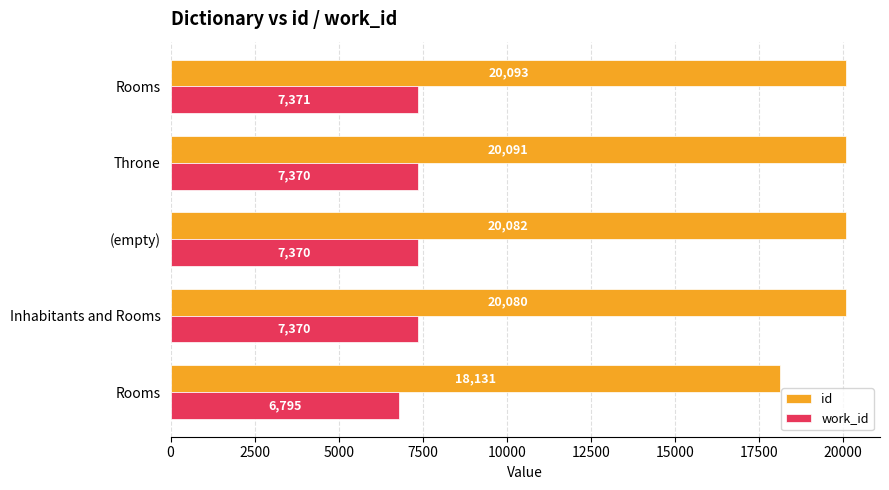

Rank the series by their average value, from lowest to highest.

work_id, id